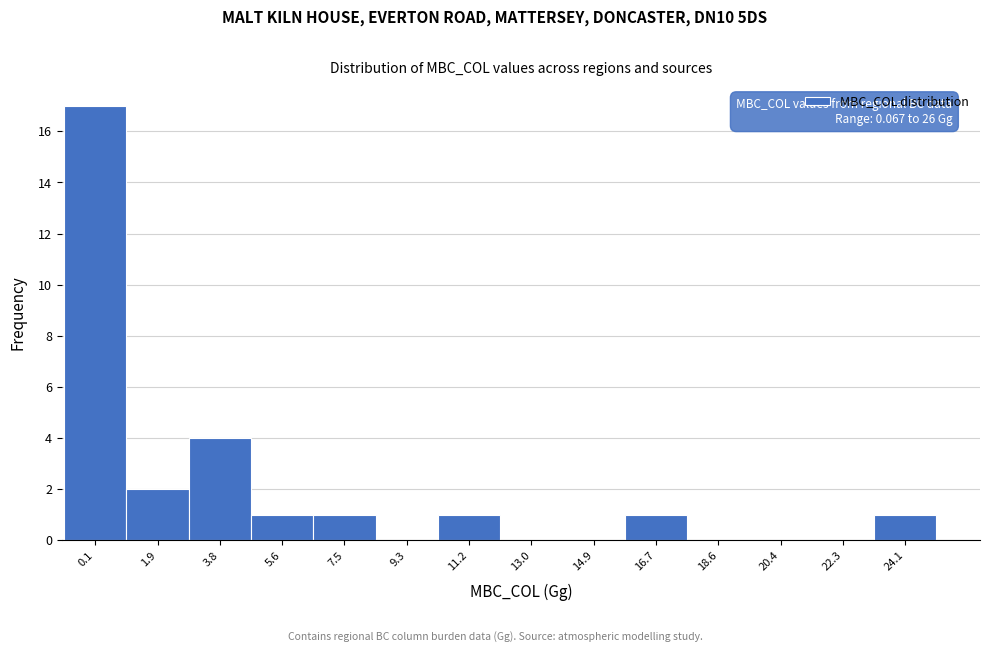

Reading left to right, transcribe all the data shown in this chart.

0.1=17	1.9=2	3.8=4	5.6=1	7.5=1	9.3=0	11.2=1	13.0=0	14.9=0	16.7=1	18.6=0	20.4=0	22.3=0	24.1=1